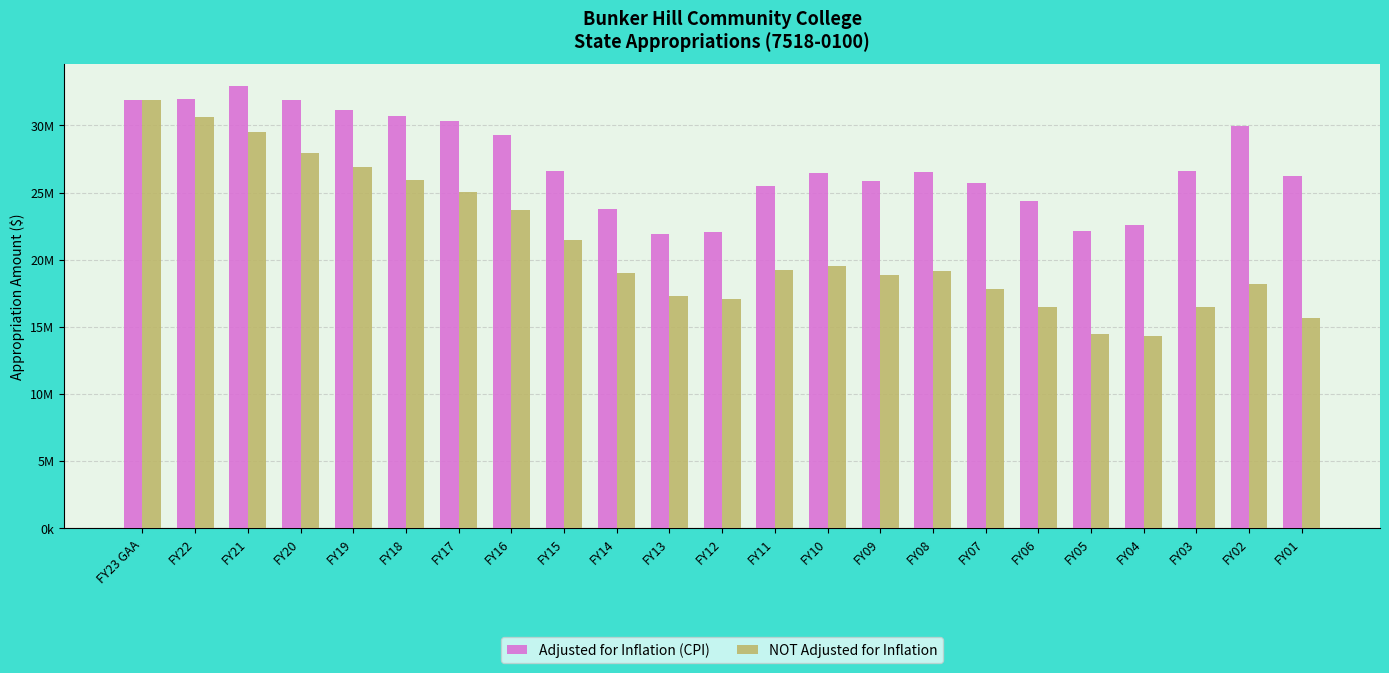

What is the value of the Adjusted for Inflation (CPI) bar at the 3rd from the left?

32904255